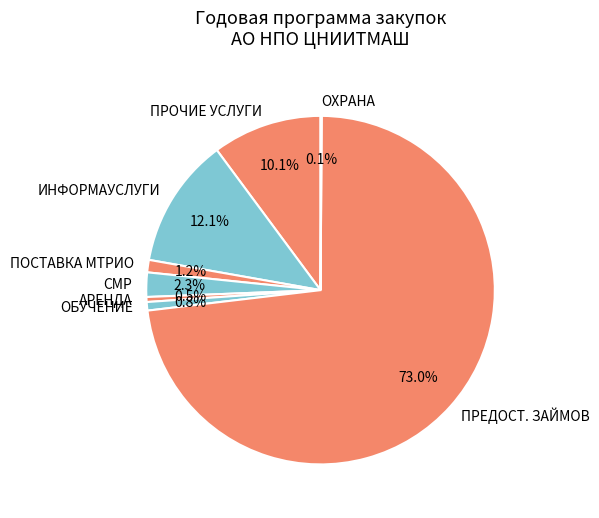

What is the largest slice in the pie chart?

ПРЕДОСТ. ЗАЙМОВ